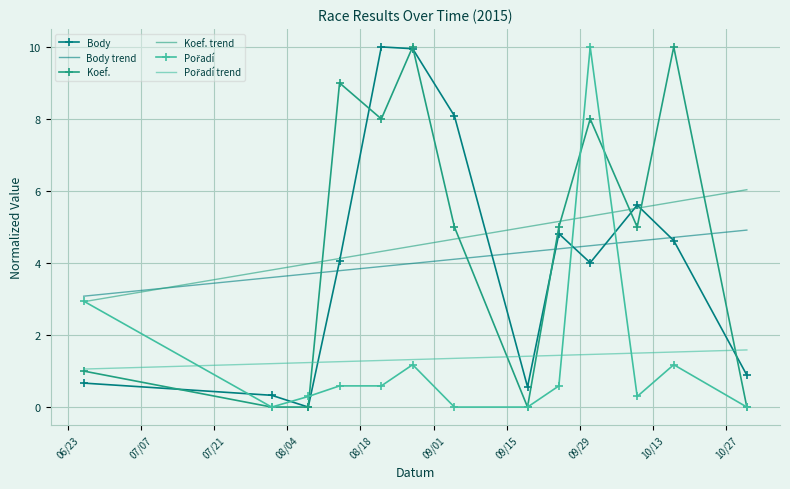

What is the greatest value displayed?

10.0